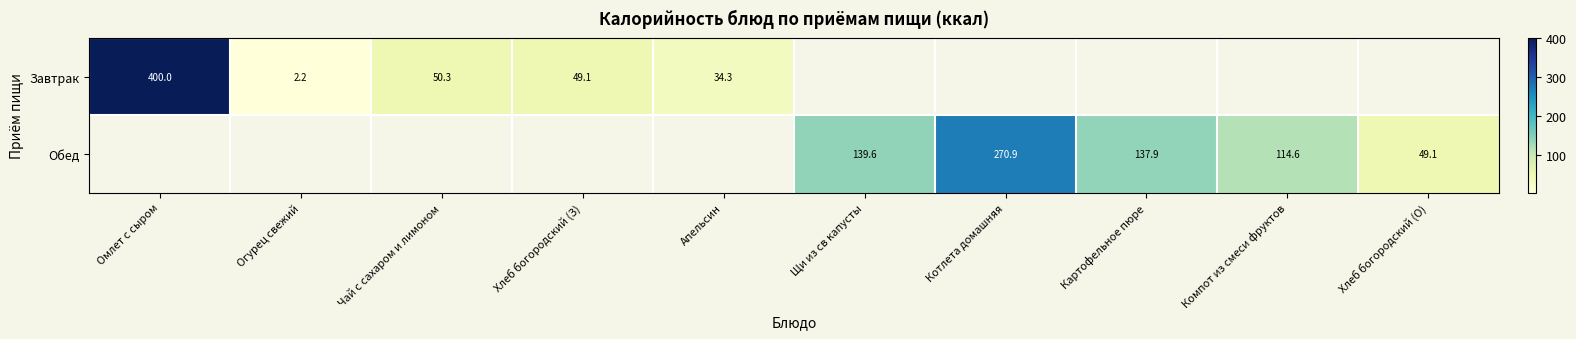

The value of Обед at Котлета домашняя is 111.2. True or false?

False